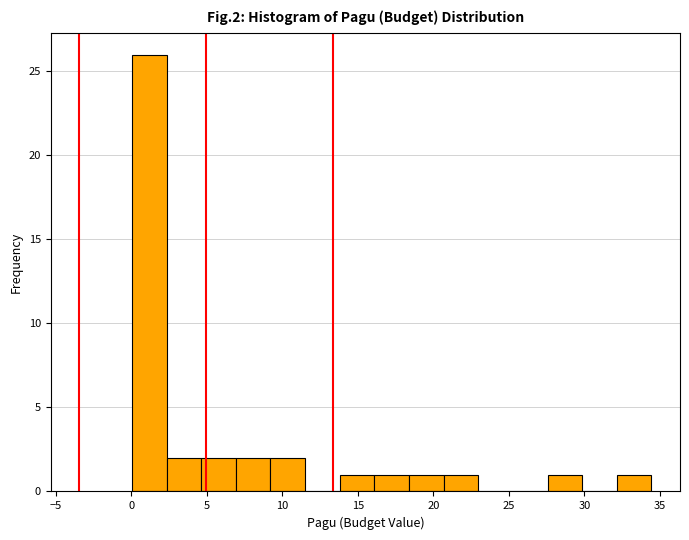

Reading left to right, list every bar in this chart as the range it spans on the x-axis followed by its height. Neither the bar edges nor the heights are printed on the chart, so give them approximately, as read against the axes.

0.0 to 2.5: 26
2.5 to 4.5: 2
4.5 to 7.0: 2
7.0 to 9.0: 2
9.0 to 11.5: 2
11.5 to 14.0: 0
14.0 to 16.0: 1
16.0 to 18.5: 1
18.5 to 20.5: 1
20.5 to 23.0: 1
23.0 to 25.5: 0
25.5 to 27.5: 0
27.5 to 30.0: 1
30.0 to 32.0: 0
32.0 to 34.5: 1